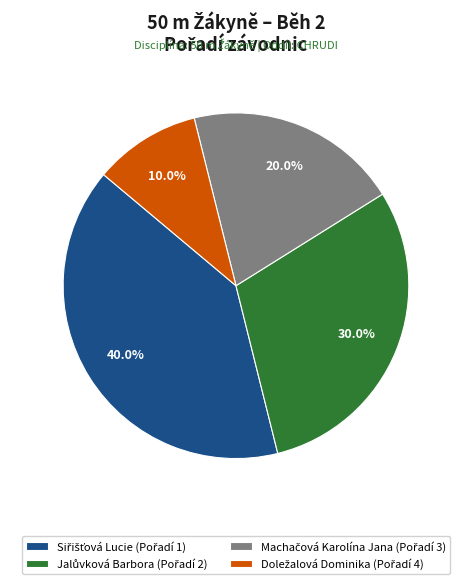

Is there a majority slice in this chart?

No